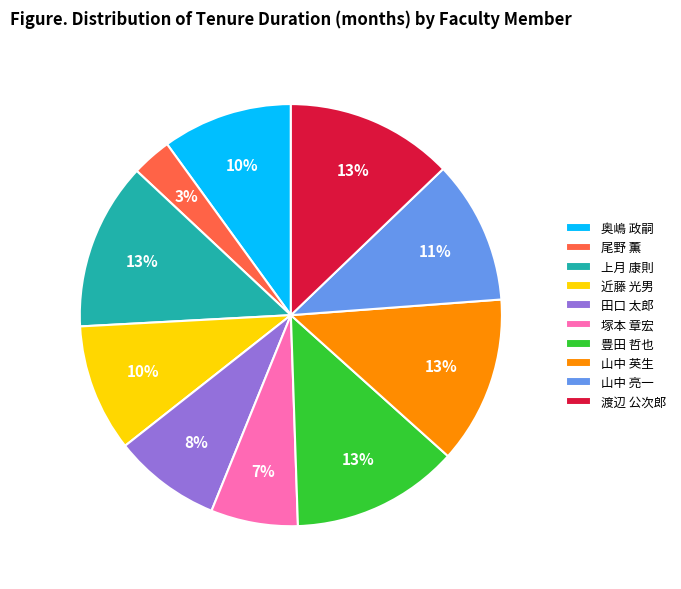

Which has a higher value, 上月 康則 or 尾野 薫?

上月 康則